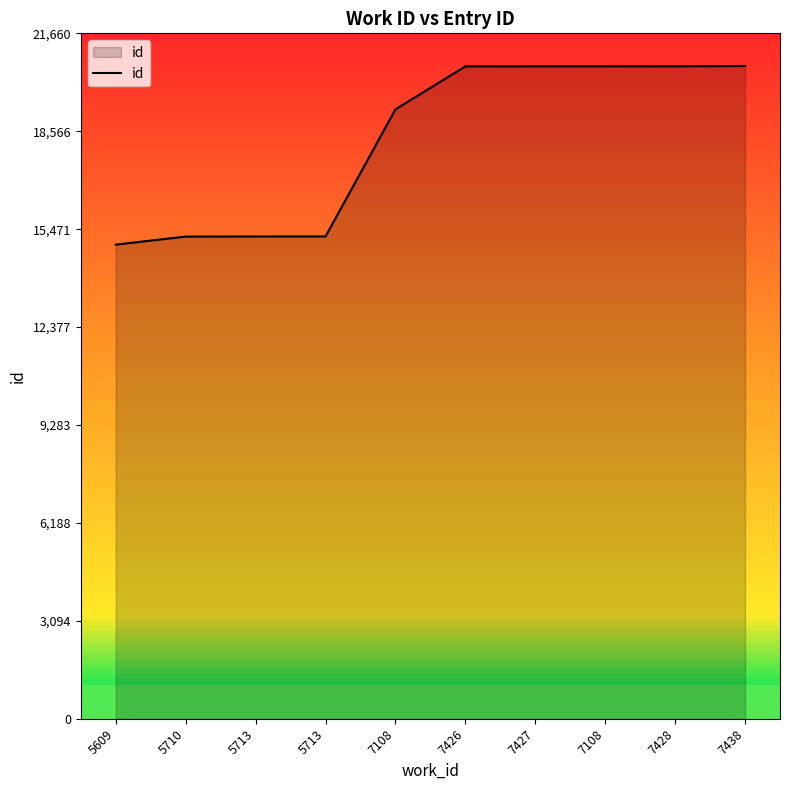

What is the smallest value displayed?

14984